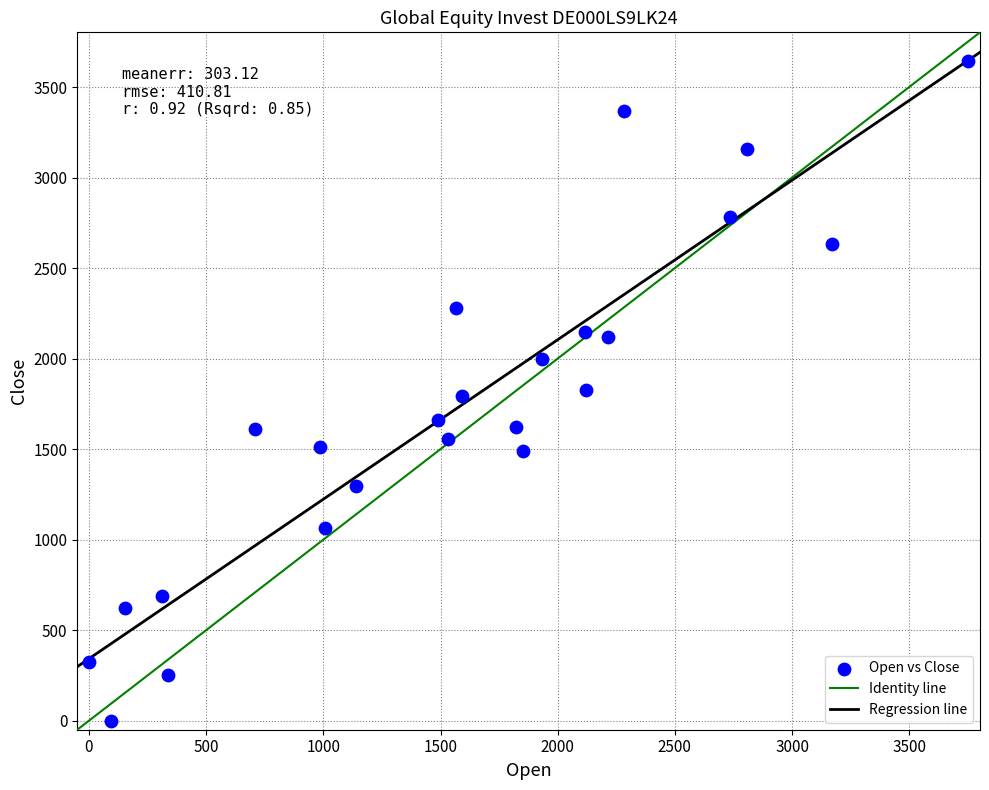

What is the range of X values (max minus min)?

3752